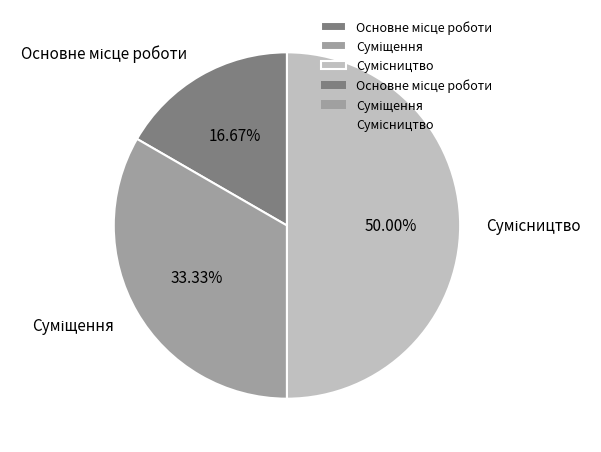

How many segments does this pie chart have?

3